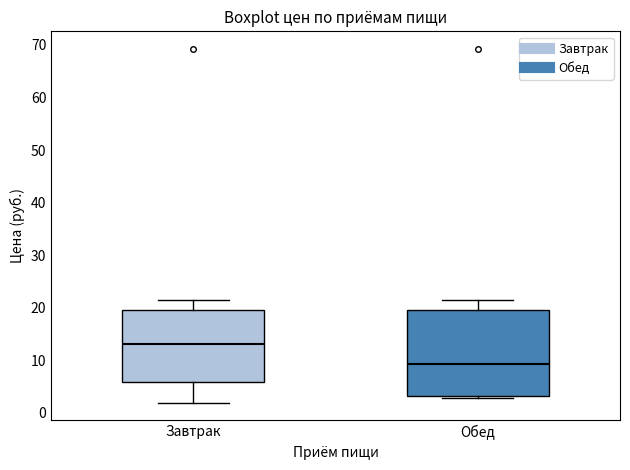

Where is the upper edge of the box for Завтрак on the y-axis? The values are not printed on the chart, so give them approximately, as read against the axis.

20